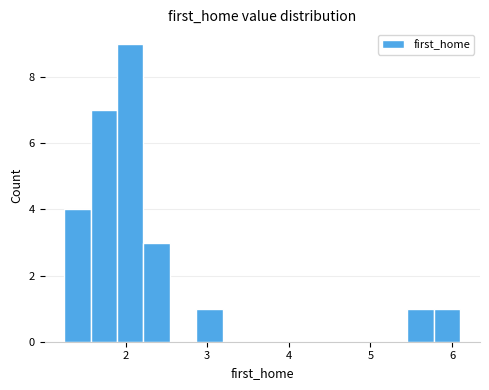

Around what value on the x-axis is the tallest bar? Give the approximate position of its centre, as read against the axis.

2.1